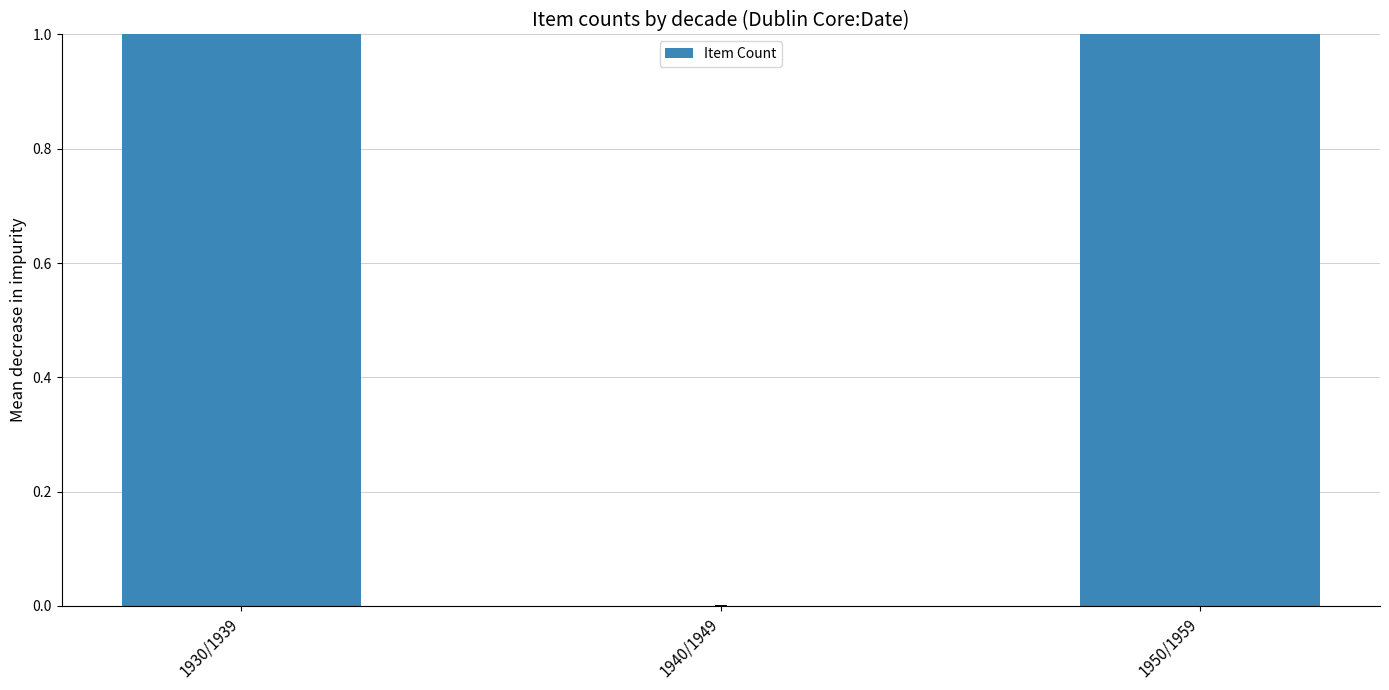

Where does the data first go above 3?

1950/1959